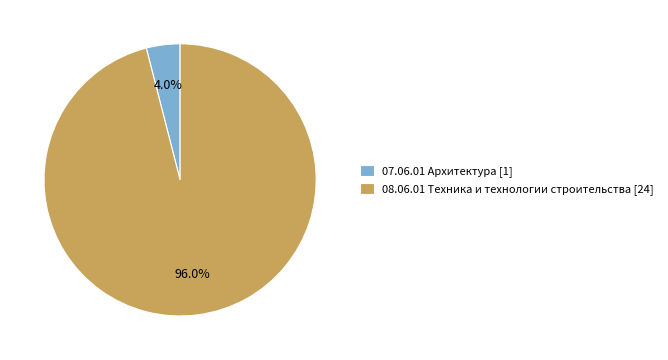

Count the number of slices in the pie.

2